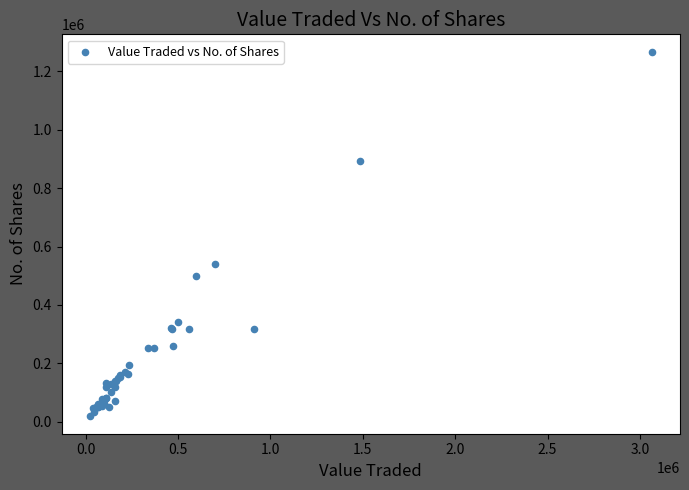

What Y value in the scatter plot is closest to 642854?

541766